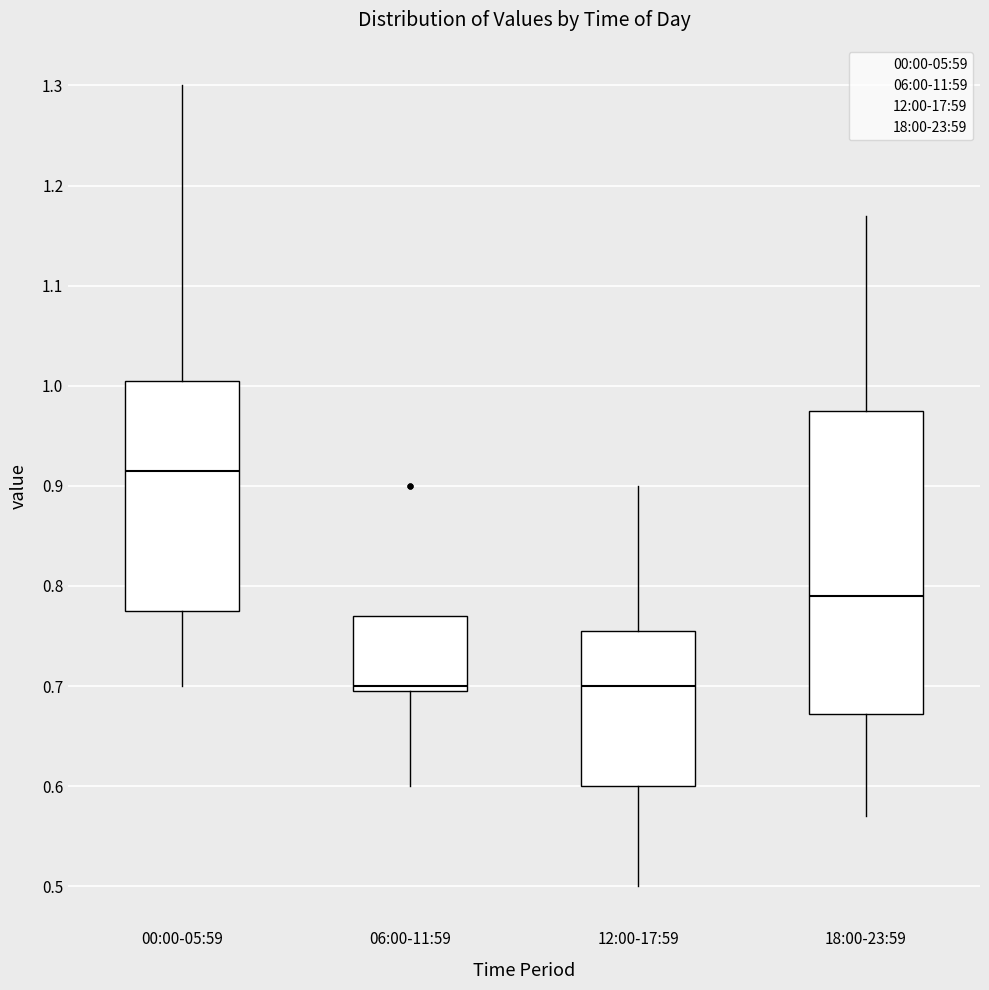

Reading left to right, transcribe this box plot: for each box, give where its median line is, the range the box spans, and where its two whiskers end, as read against the y-axis. The values are not printed on the chart, so give them approximately, as read against the axis.

00:00-05:59: median 0.92, box 0.78 to 1.01, whiskers 0.70 to 1.30
06:00-11:59: median 0.70 (just above the box's lower edge), box 0.70 to 0.77, whiskers 0.60 to 0.77
12:00-17:59: median 0.70, box 0.60 to 0.76, whiskers 0.50 to 0.90
18:00-23:59: median 0.79, box 0.67 to 0.98, whiskers 0.57 to 1.17